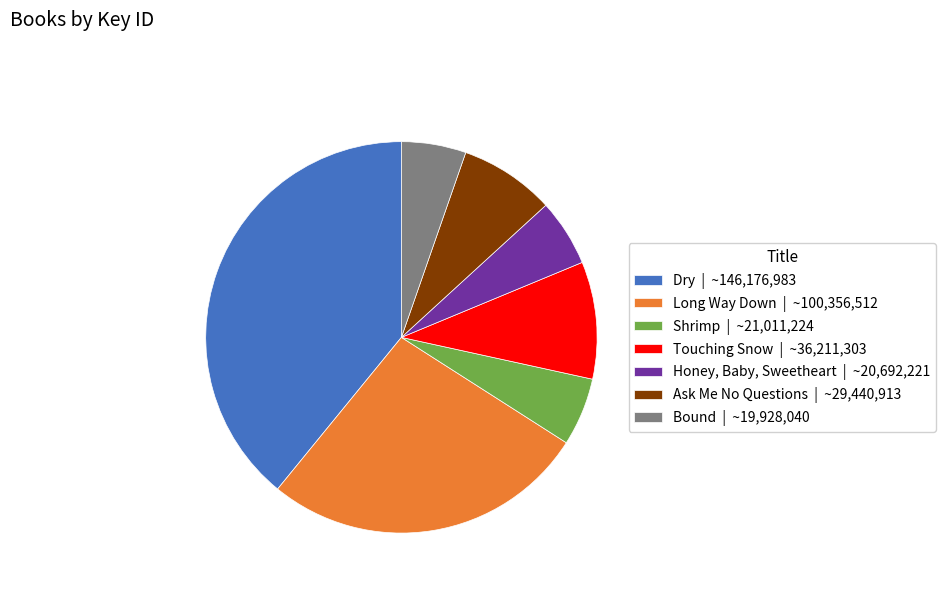

Combined, do Ask Me No Questions and Honey, Baby, Sweetheart account for over 50%?

No